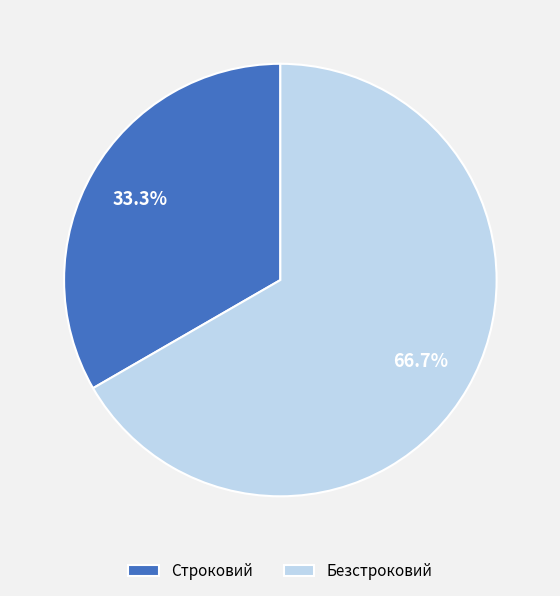

Does any single category account for the majority?

Yes